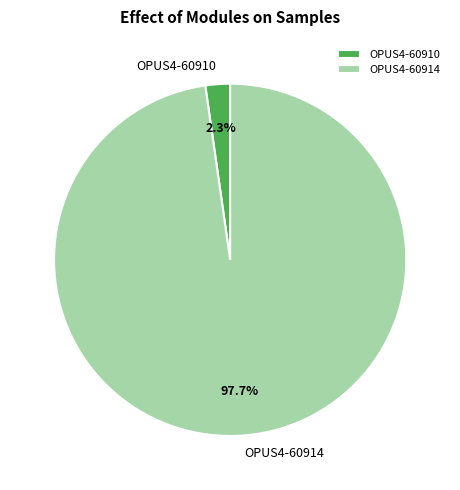

Combined, do OPUS4-60914 and OPUS4-60910 account for over 50%?

Yes